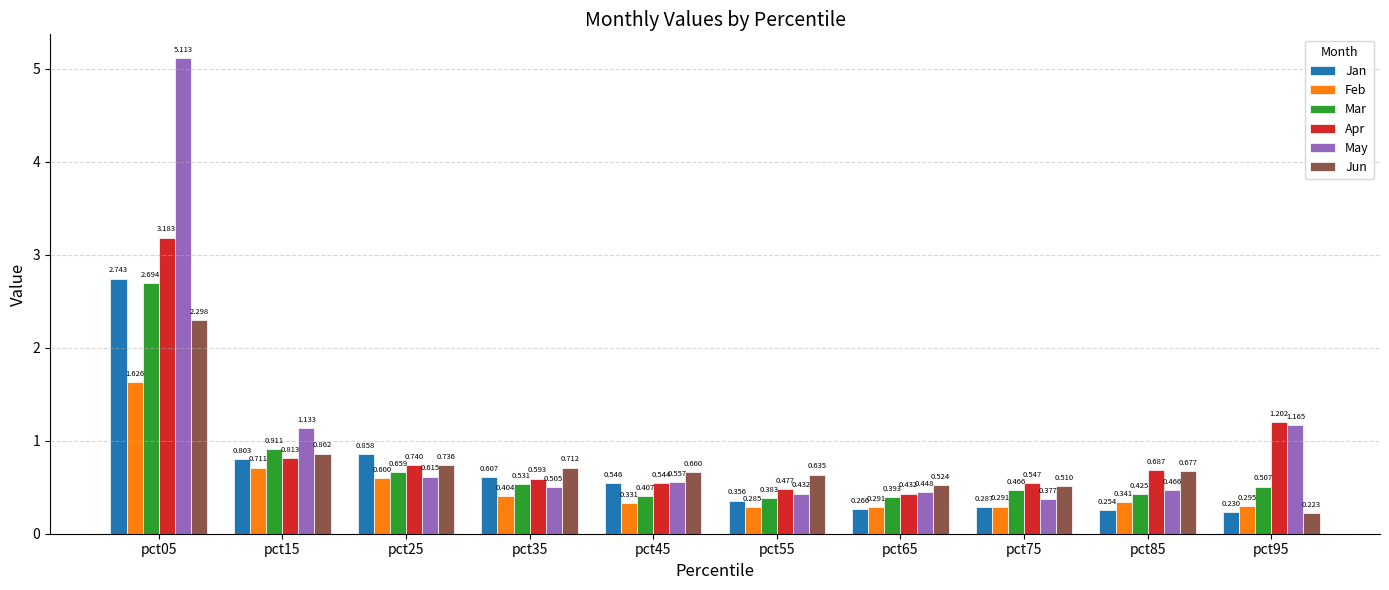

What is the total value across all series at pct05?

17.7